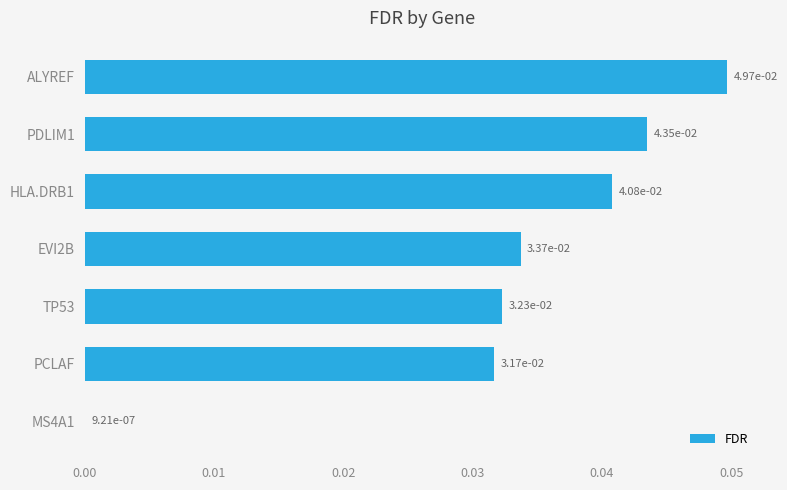

The chart shows a value of 0.1 at EVI2B. True or false?

False